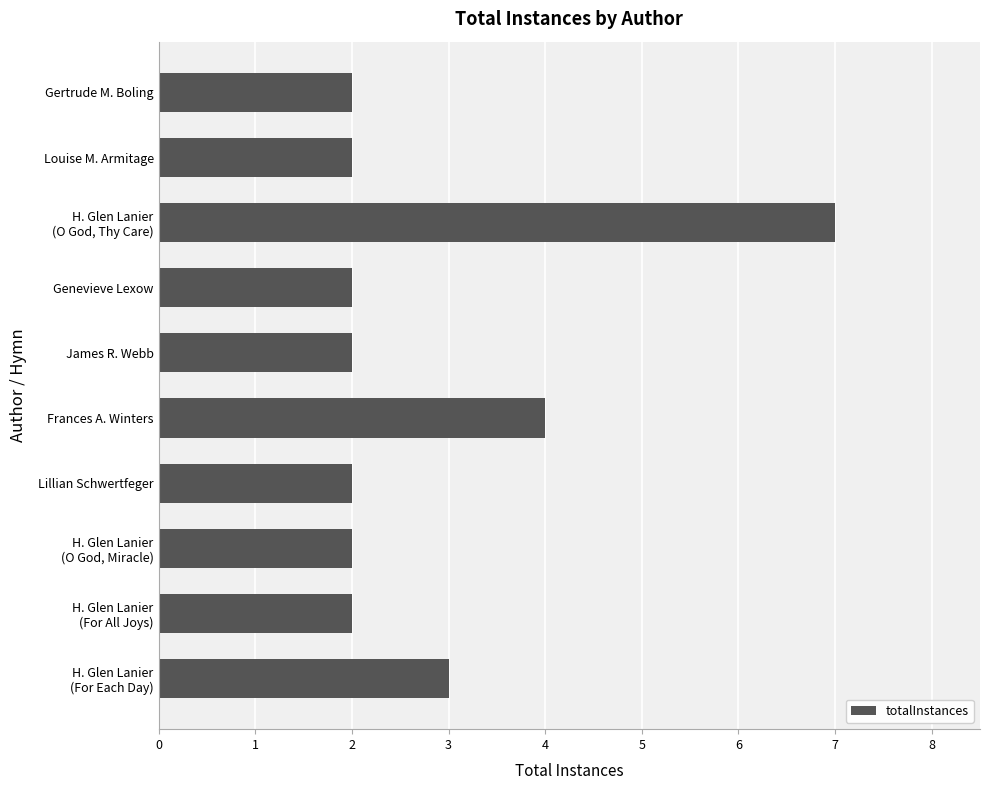

Are the bars grouped side by side (vs. stacked)?

No